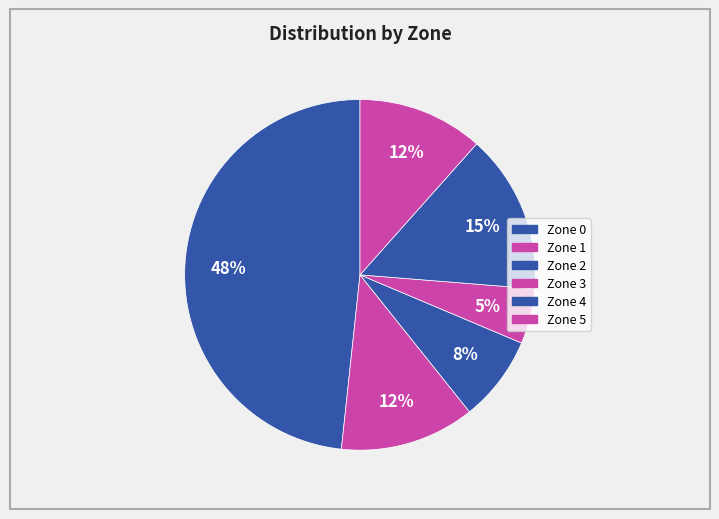

The Zone 0 slice represents 48% of the pie. True or false?

True